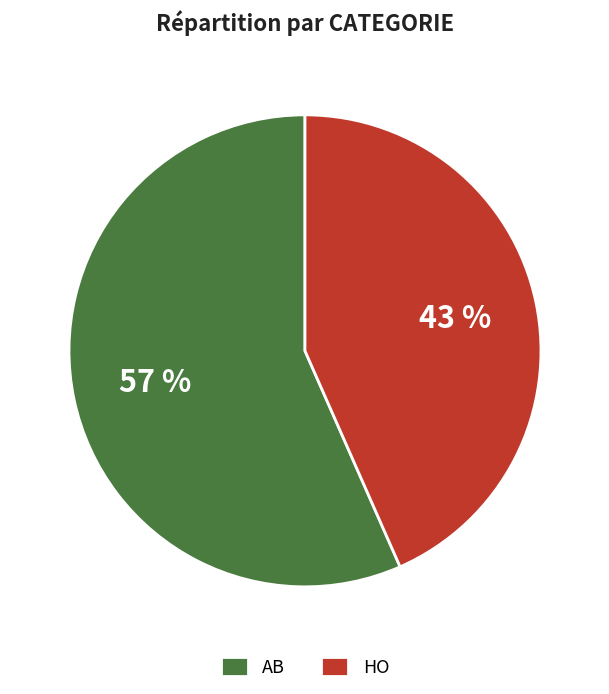

Is there any slice that represents more than half of the pie?

Yes